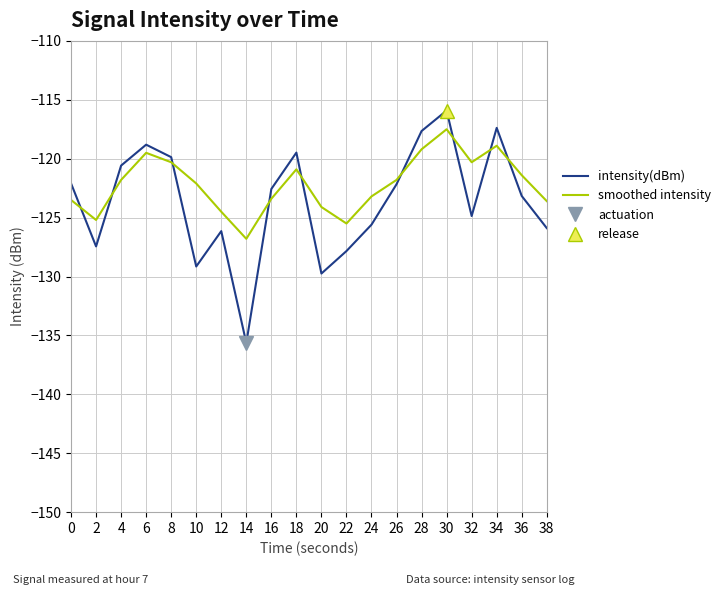

Which series changed the most between 24 and 26?

intensity(dBm)